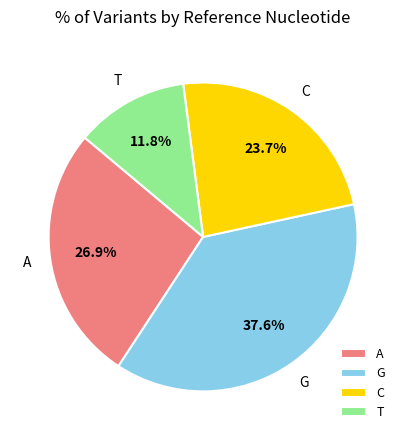

Rank the categories by value from highest to lowest.

G, A, C, T